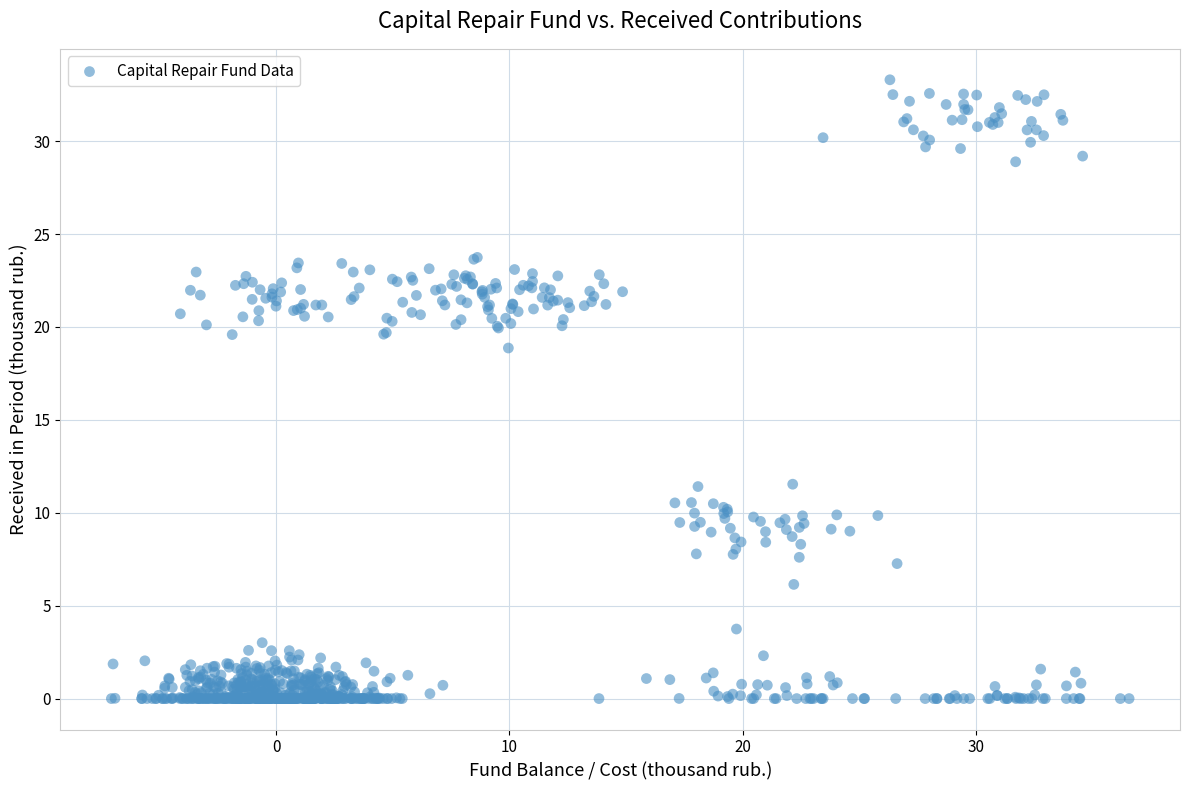

What Y value in the scatter plot is closest to 16?

18.9